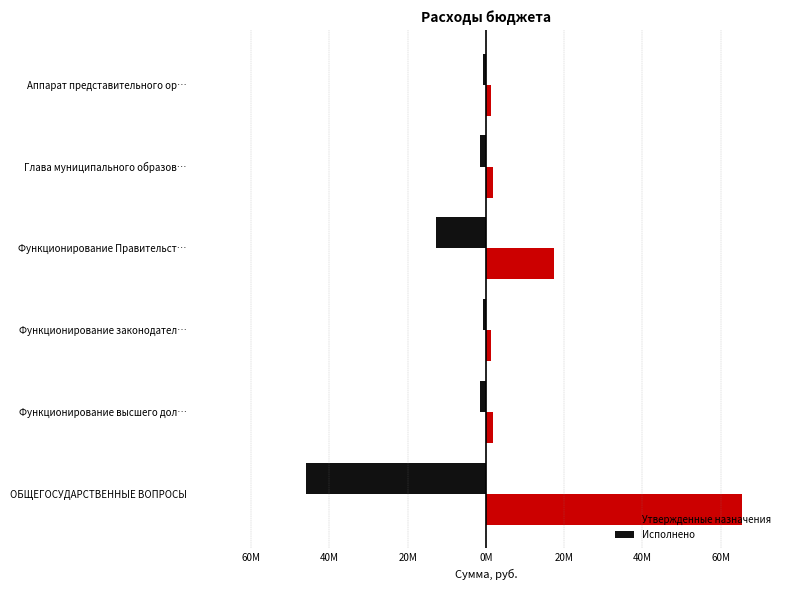

What is the sum of all Утвержденные назначения values?

89095393.8